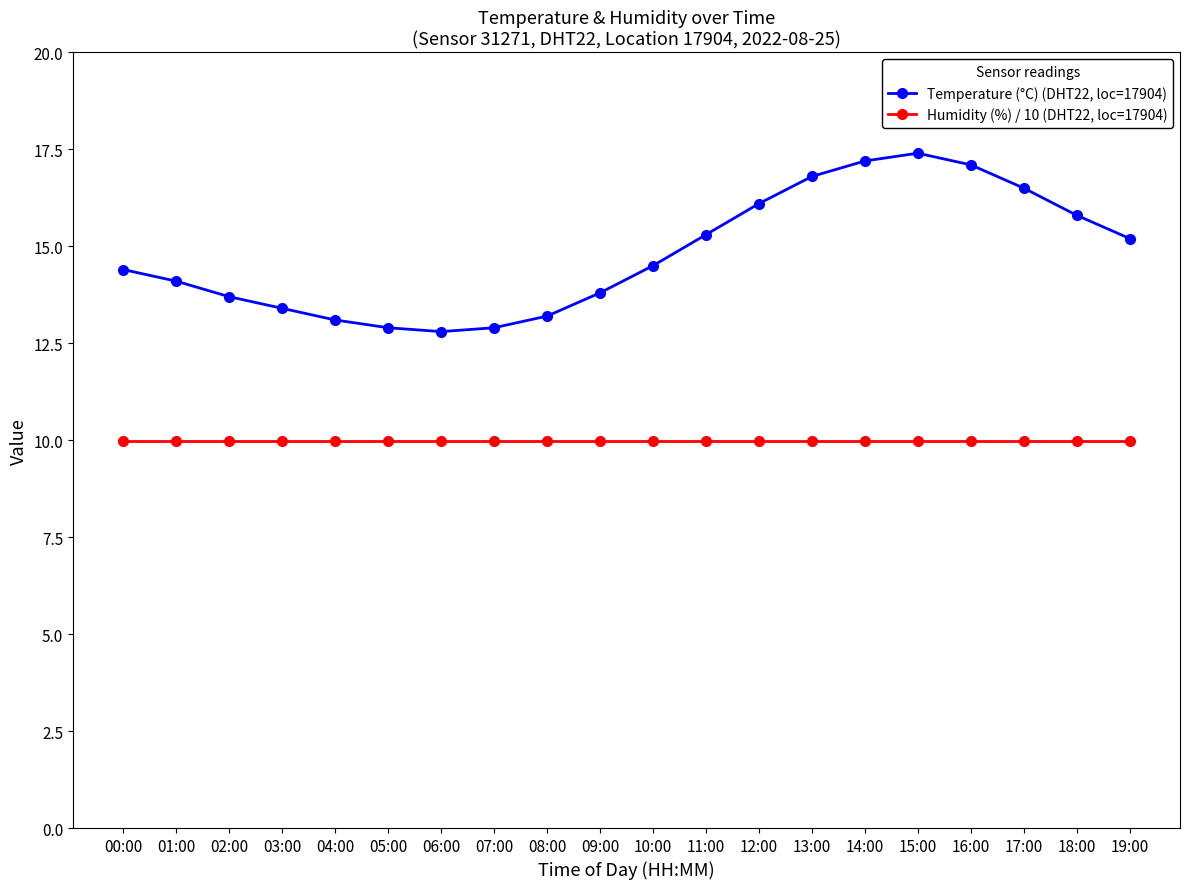

Rank the series at 11:00 from lowest to highest value.

Humidity (%) / 10 (DHT22, loc=17904), Temperature (°C) (DHT22, loc=17904)